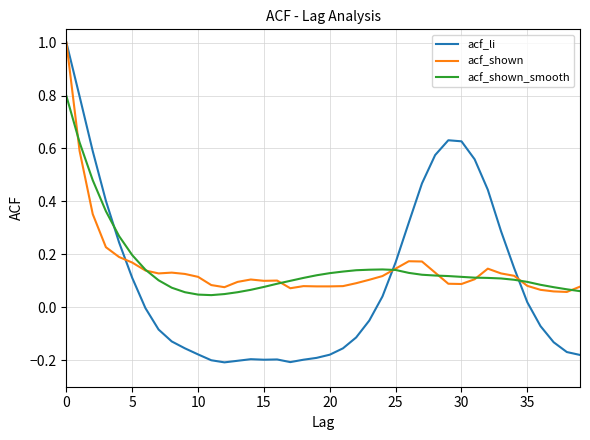

What is the maximum value shown in the chart?

1.0